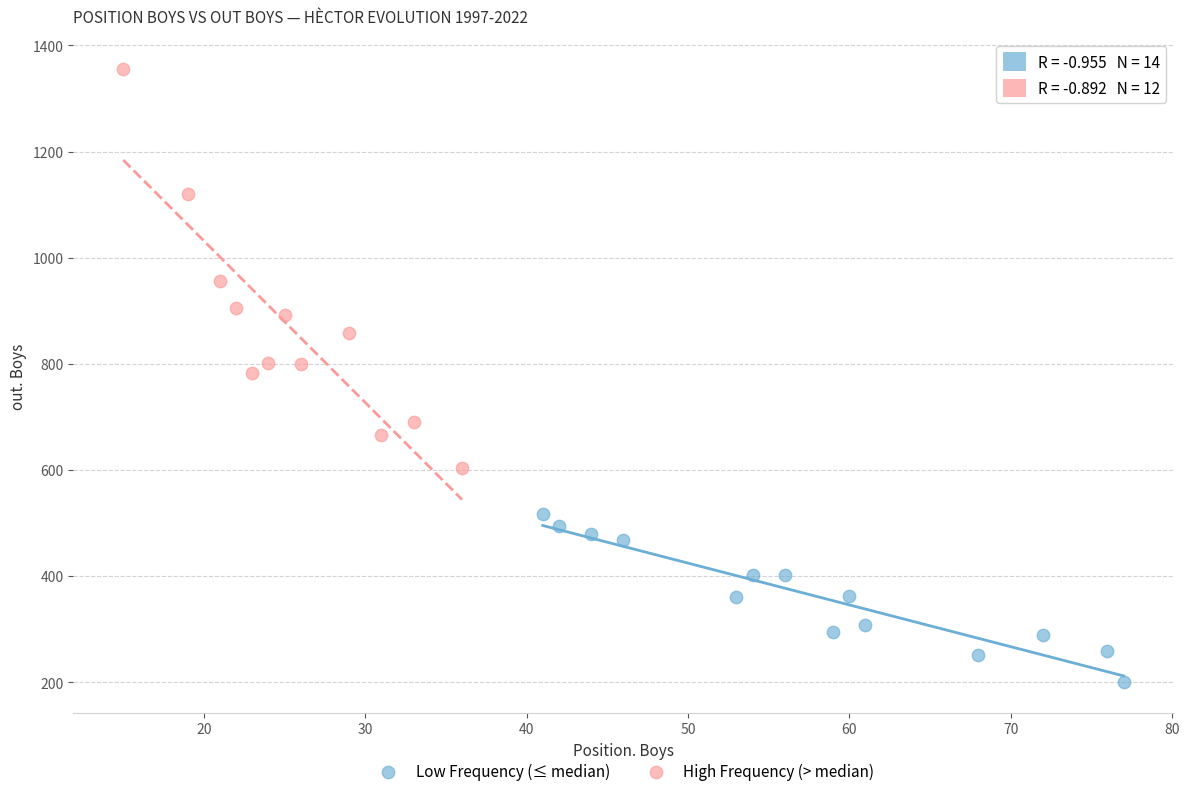

Which series has the largest Y range (max minus min)?

High Frequency (> median)